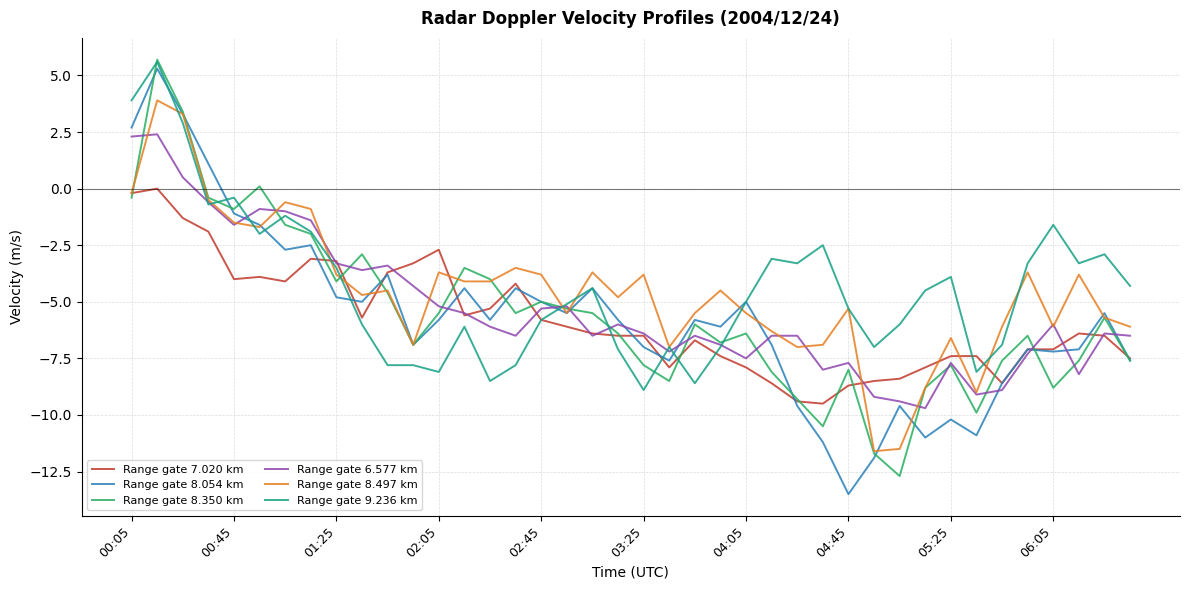

What is the maximum value shown in the chart?

5.7